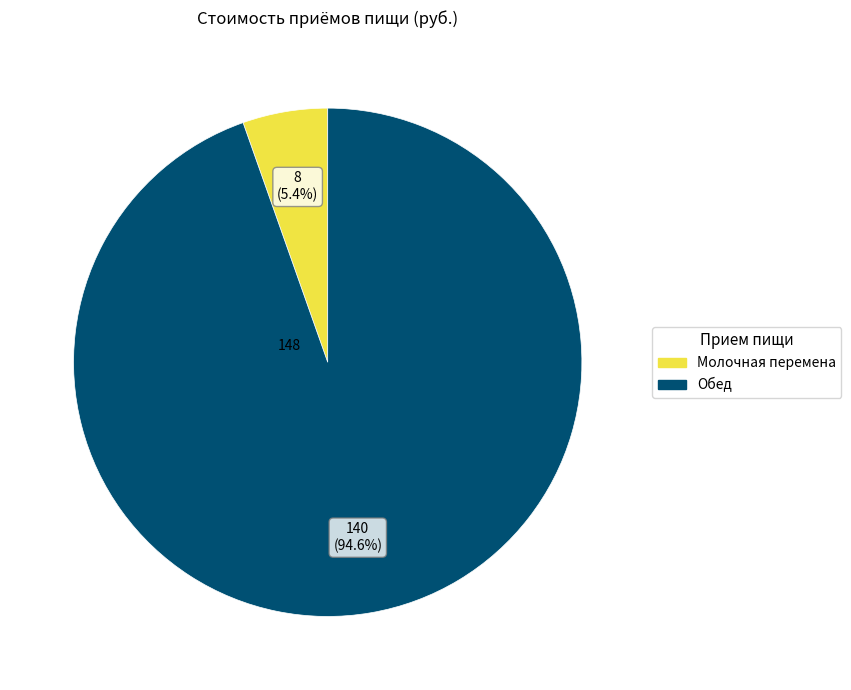

What percentage is the Молочная перемена slice, to the nearest percent?

5%